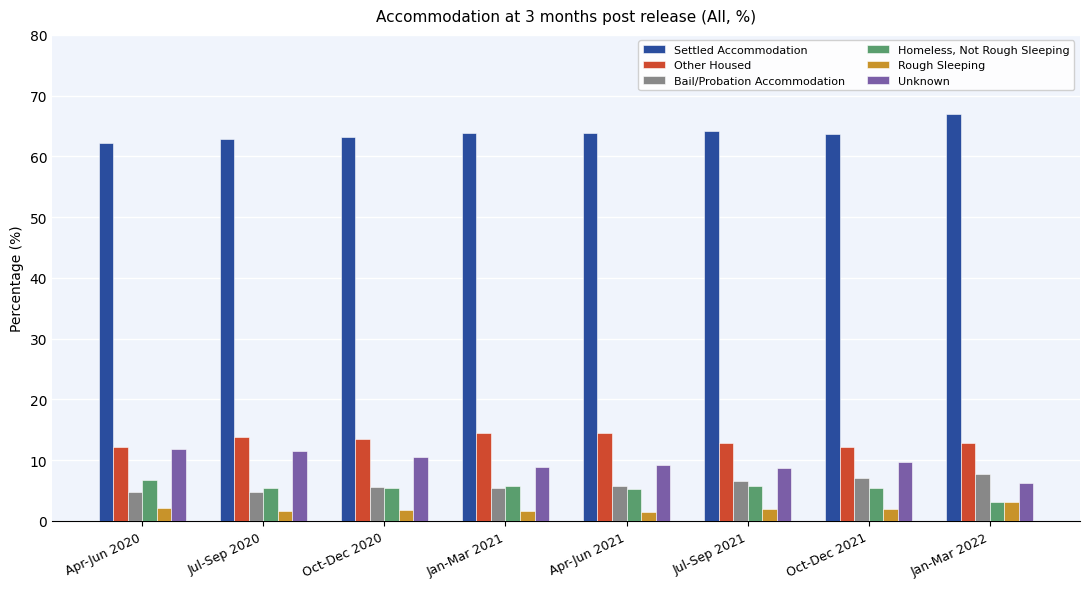

What are all the series names shown in the legend?

Settled Accommodation, Other Housed, Bail/Probation Accommodation, Homeless, Not Rough Sleeping, Rough Sleeping, Unknown